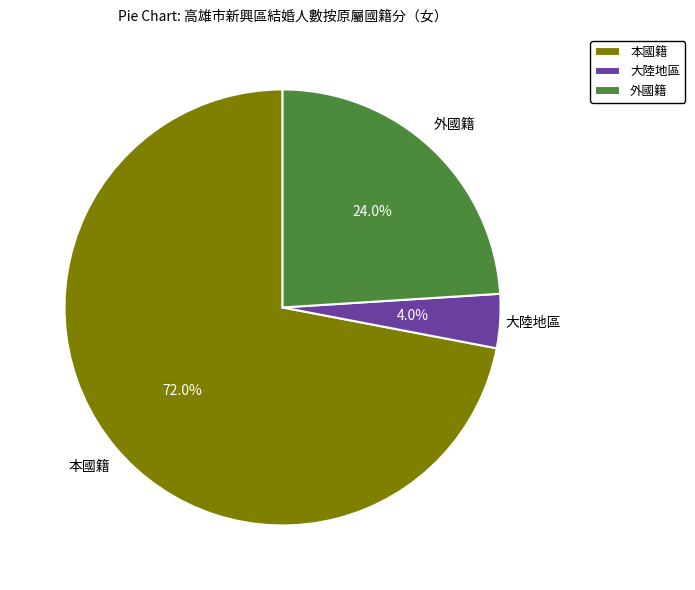

Is it true that 外國籍 is 24% of the pie?

True